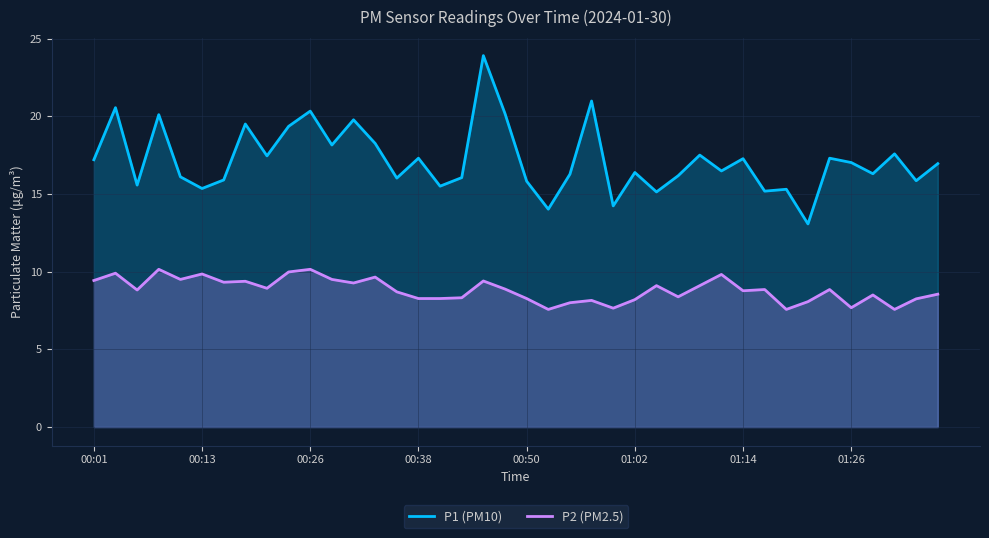

What is the average value of the P1 (PM10) series?

17.2